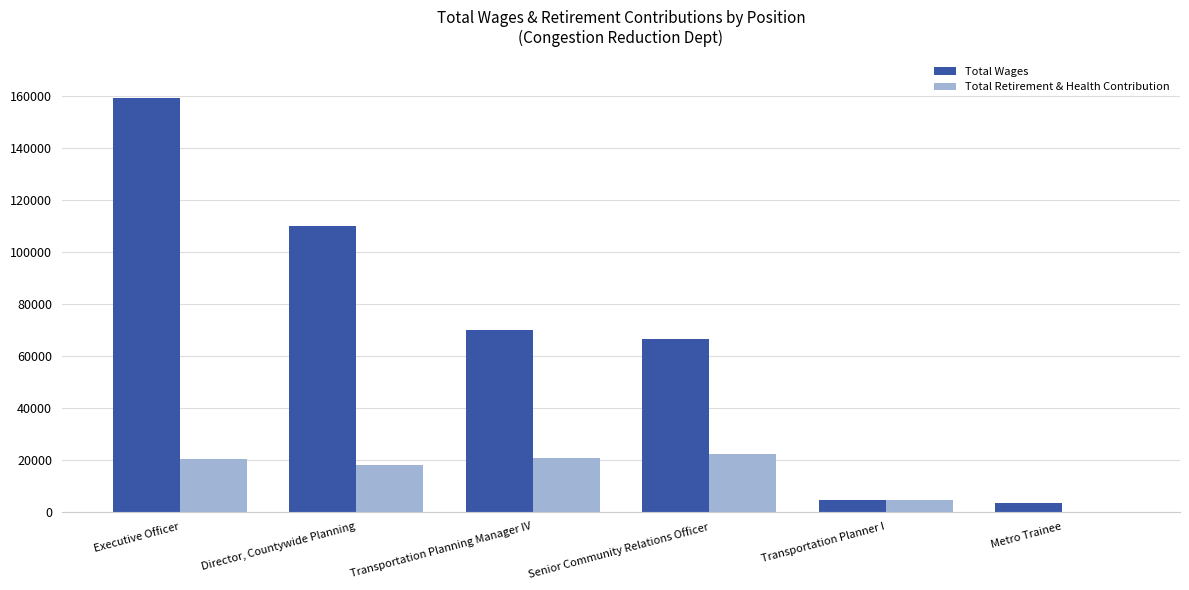

How many series are shown in this chart?

2